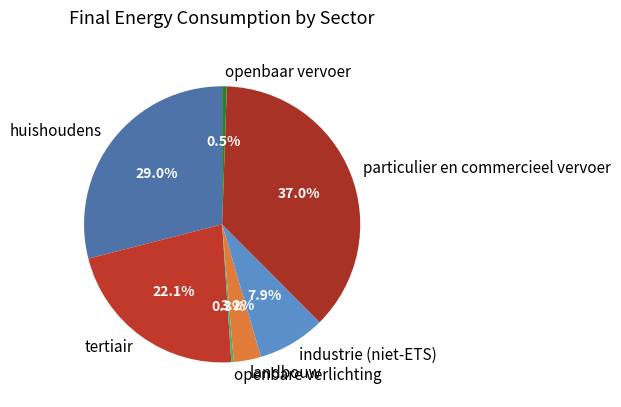

What is the largest slice in the pie chart?

particulier en commercieel vervoer